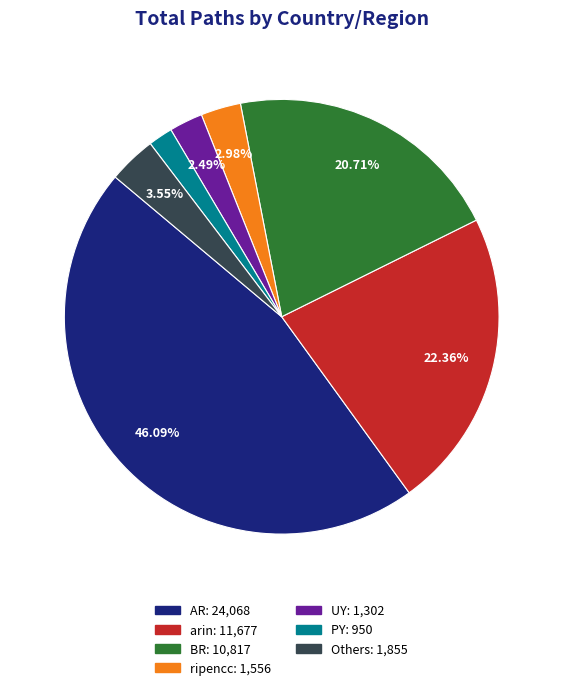

What is the largest slice in the pie chart?

AR